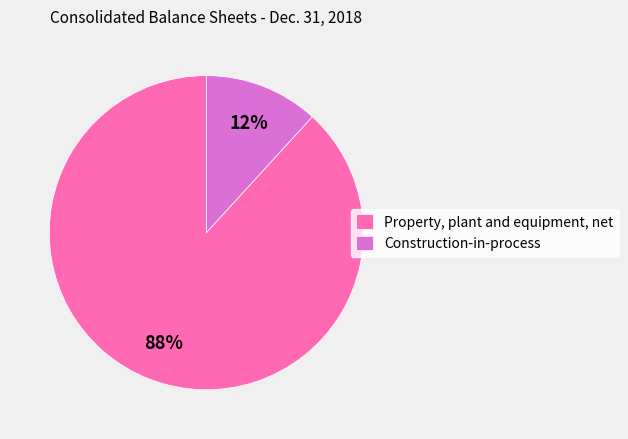

To the nearest percent, what is the difference between the largest and smallest slice percentages?

76%